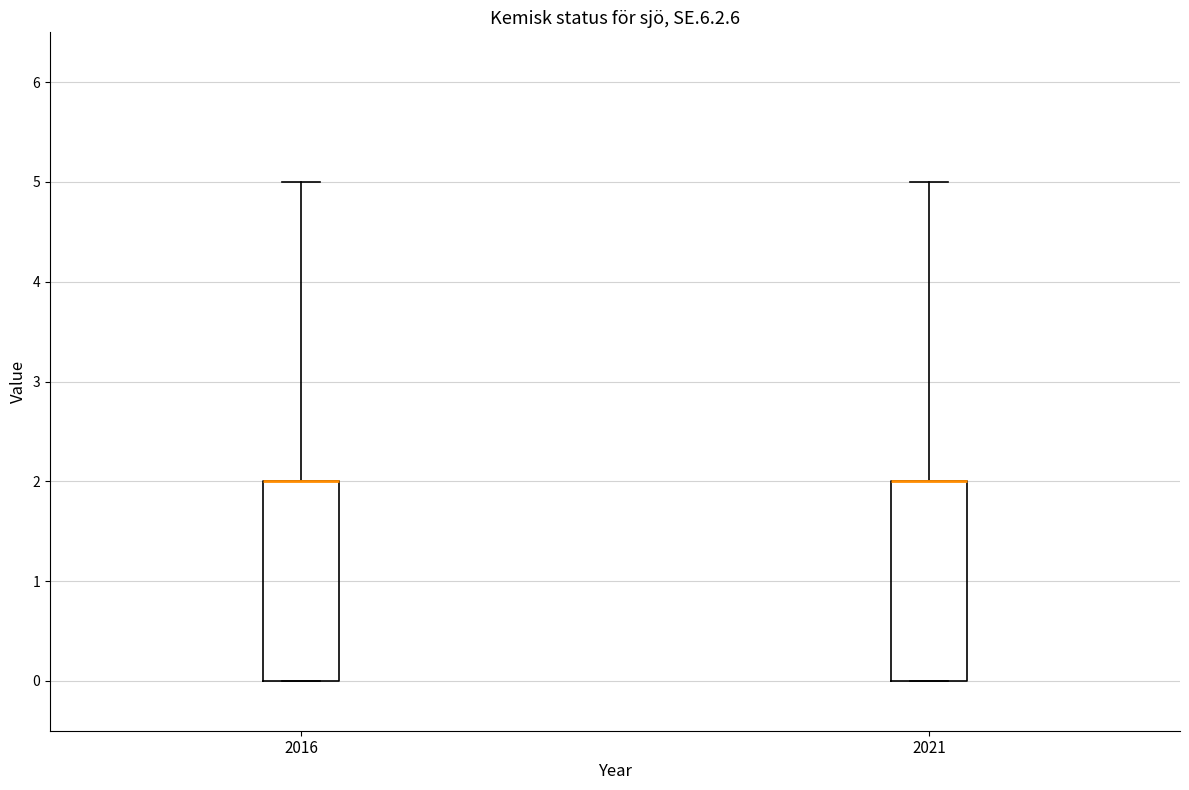

Reading left to right, read every box against the y-axis: the position of its median line, the range the box covers, and the ends of its whiskers. The values are not printed on the chart, so give them approximately, as read against the axis.

2016: median 2 (drawn on the box's upper edge), box 0 to 2, whiskers 0 to 5
2021: median 2 (drawn on the box's upper edge), box 0 to 2, whiskers 0 to 5